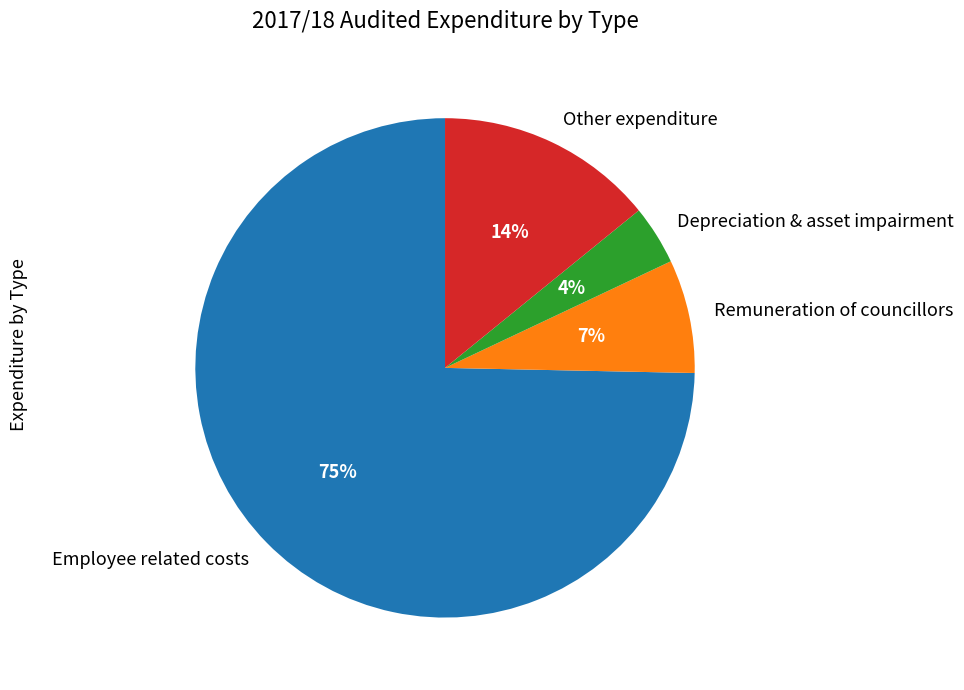

Is it true that Remuneration of councillors is 21% of the pie?

False